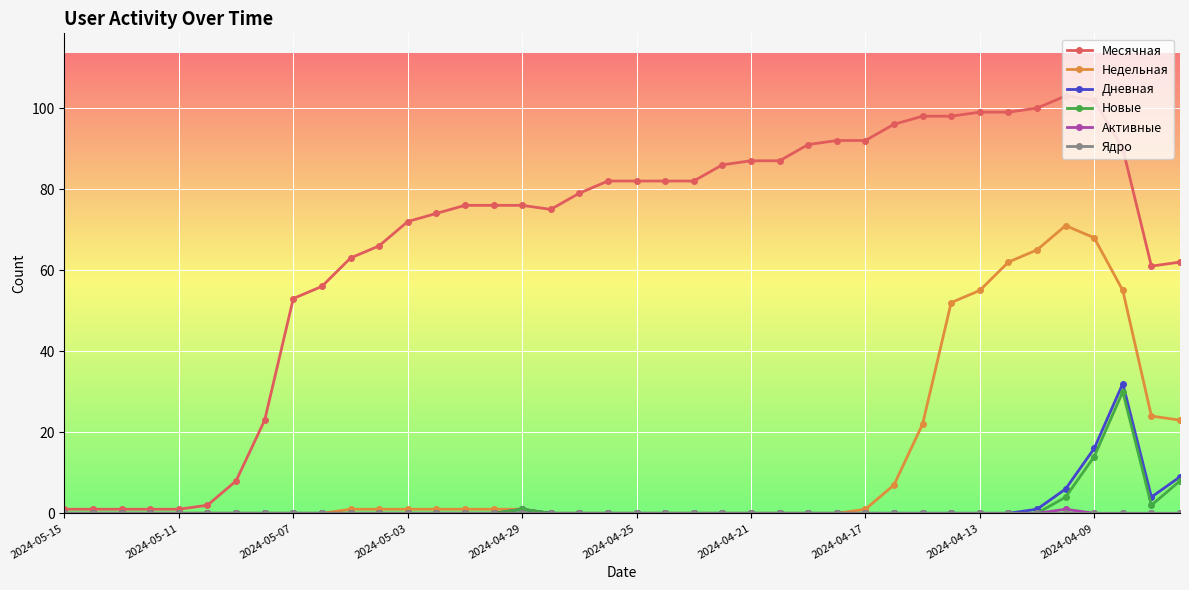

In Дневная, how many points are higher than both neighbors (excluding endpoints)?

2